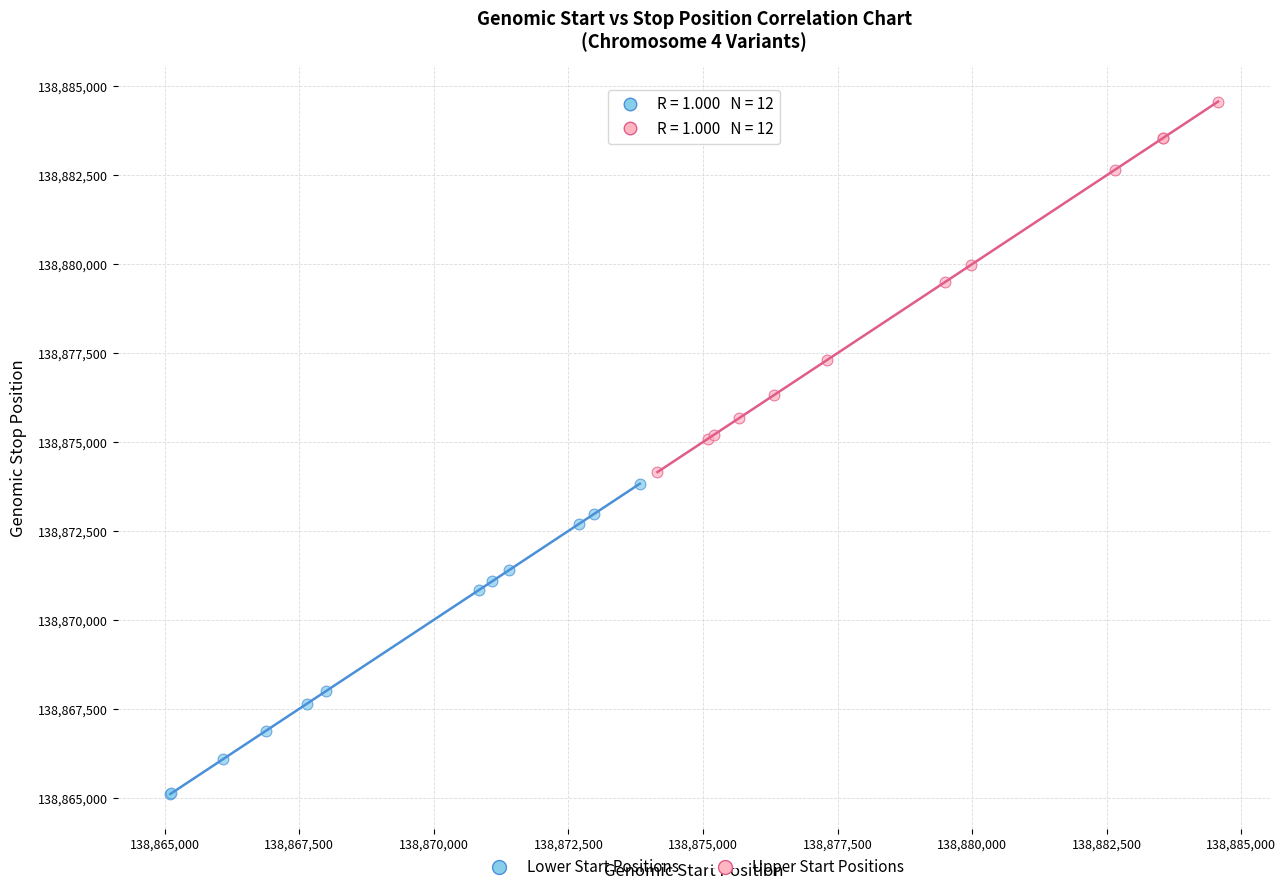

Which series has the widest spread of Y values?

Upper Start Positions